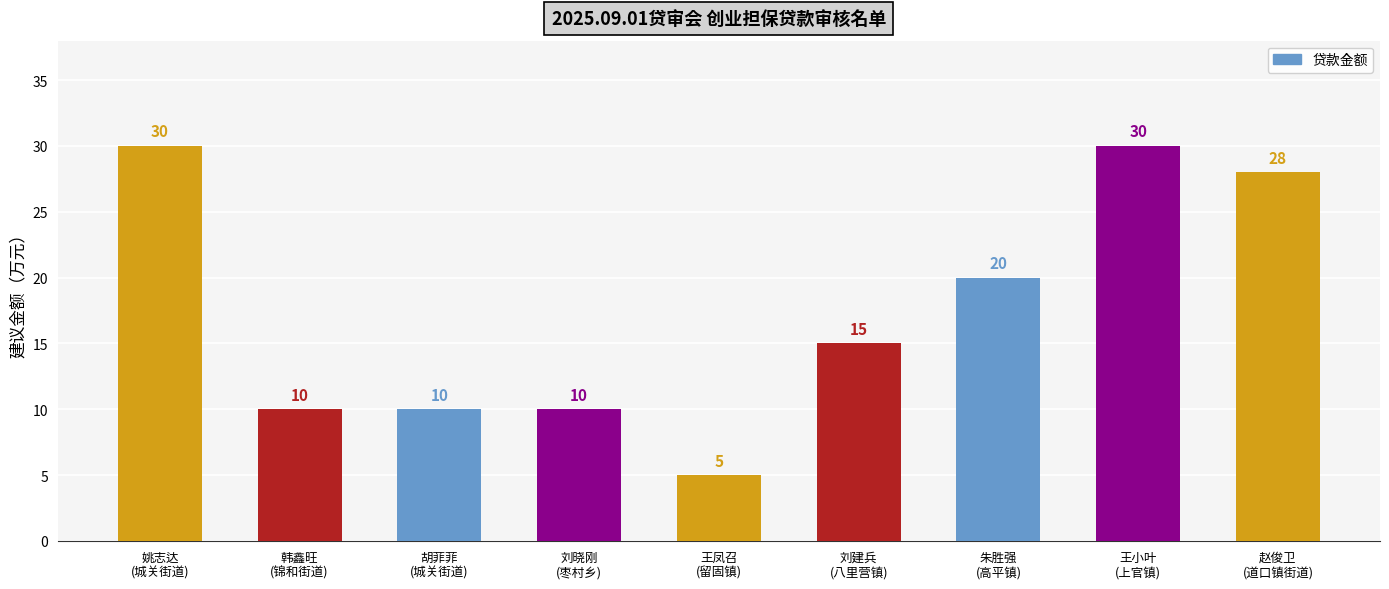

Does the chart contain stacked bars?

No